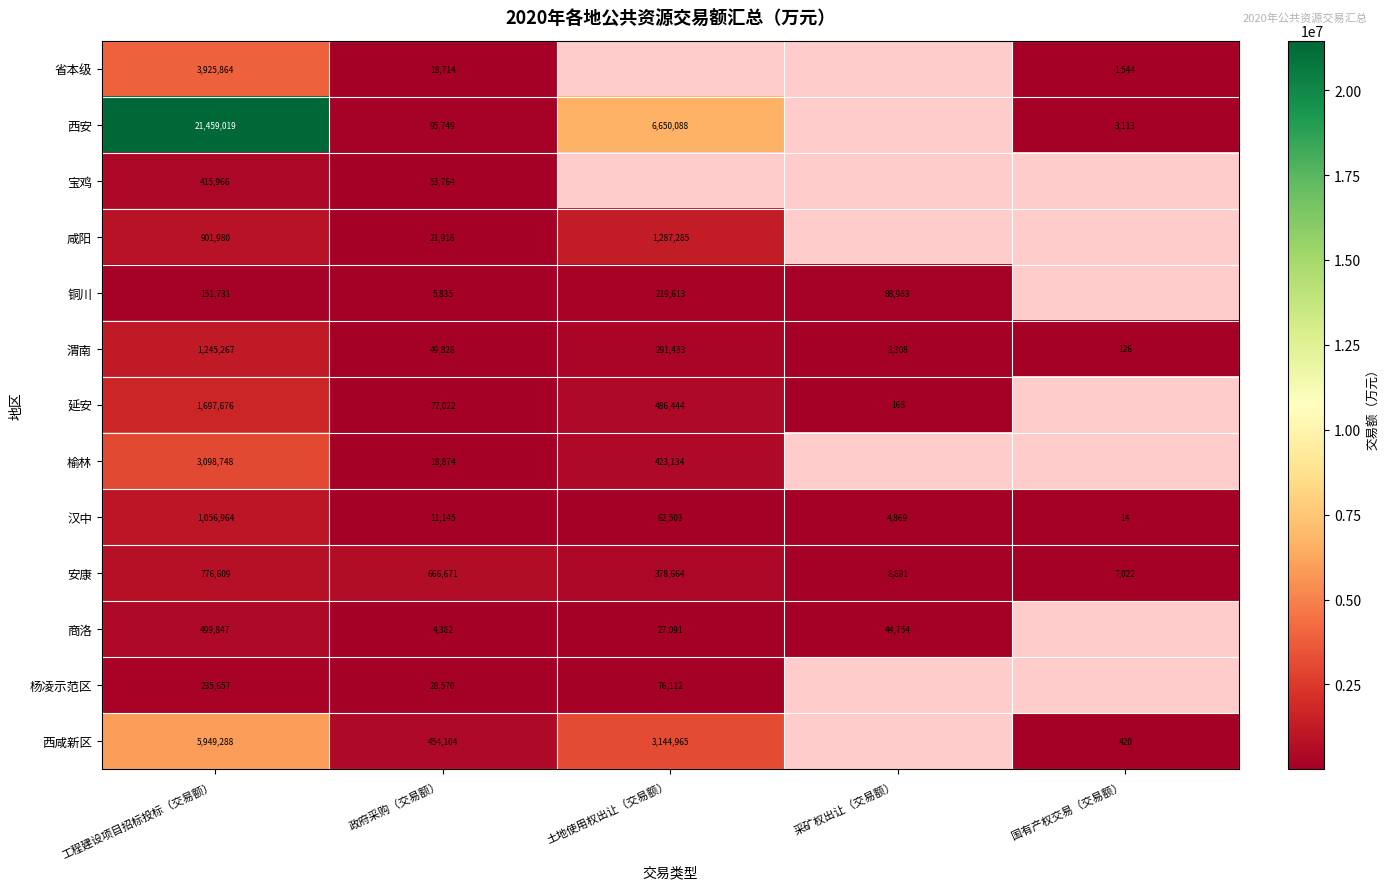

Which series changed the most between 工程建设项目招标投标（交易额） and 土地使用权出让（交易额）?

西安